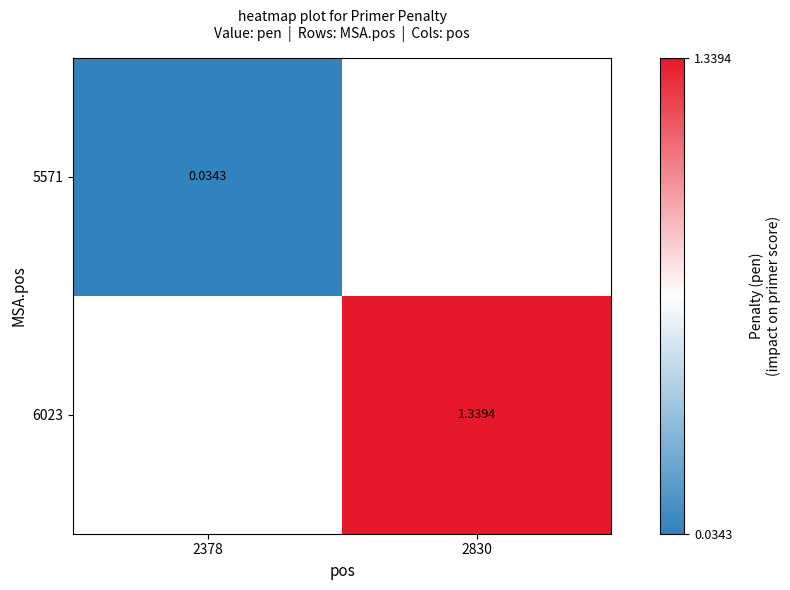

Is the value of 5571 at 2378 greater than the value of 6023 at 2830?

No